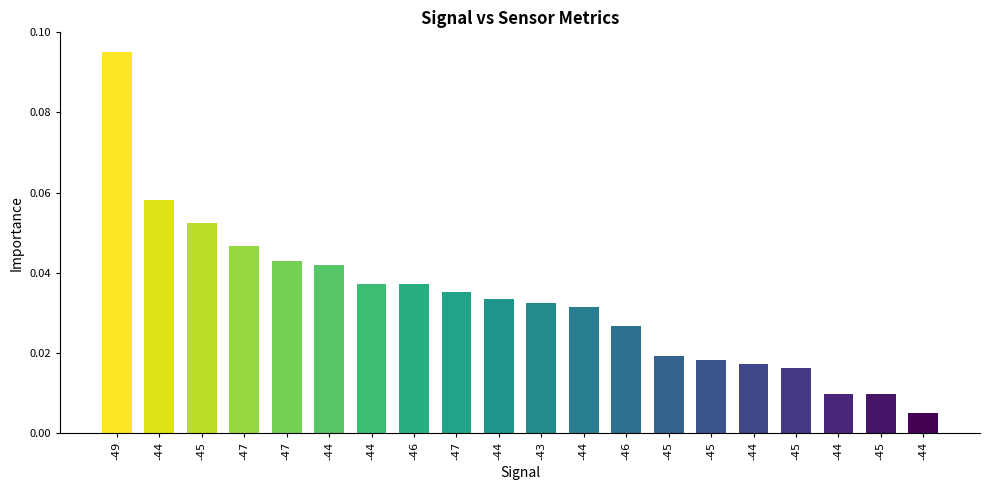

How many bars are there in total?

20